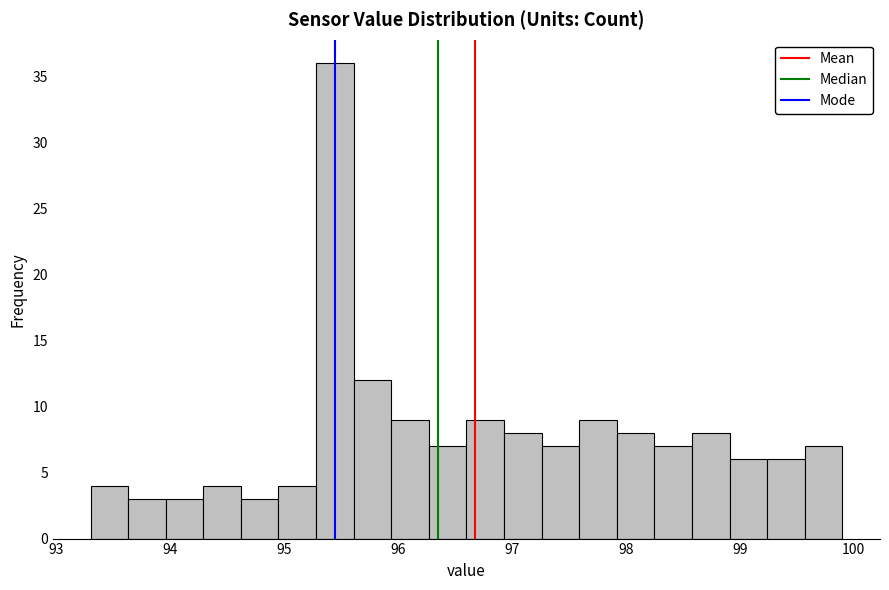

Around what value on the x-axis is the tallest bar? Give the approximate position of its centre, as read against the axis.

95.4